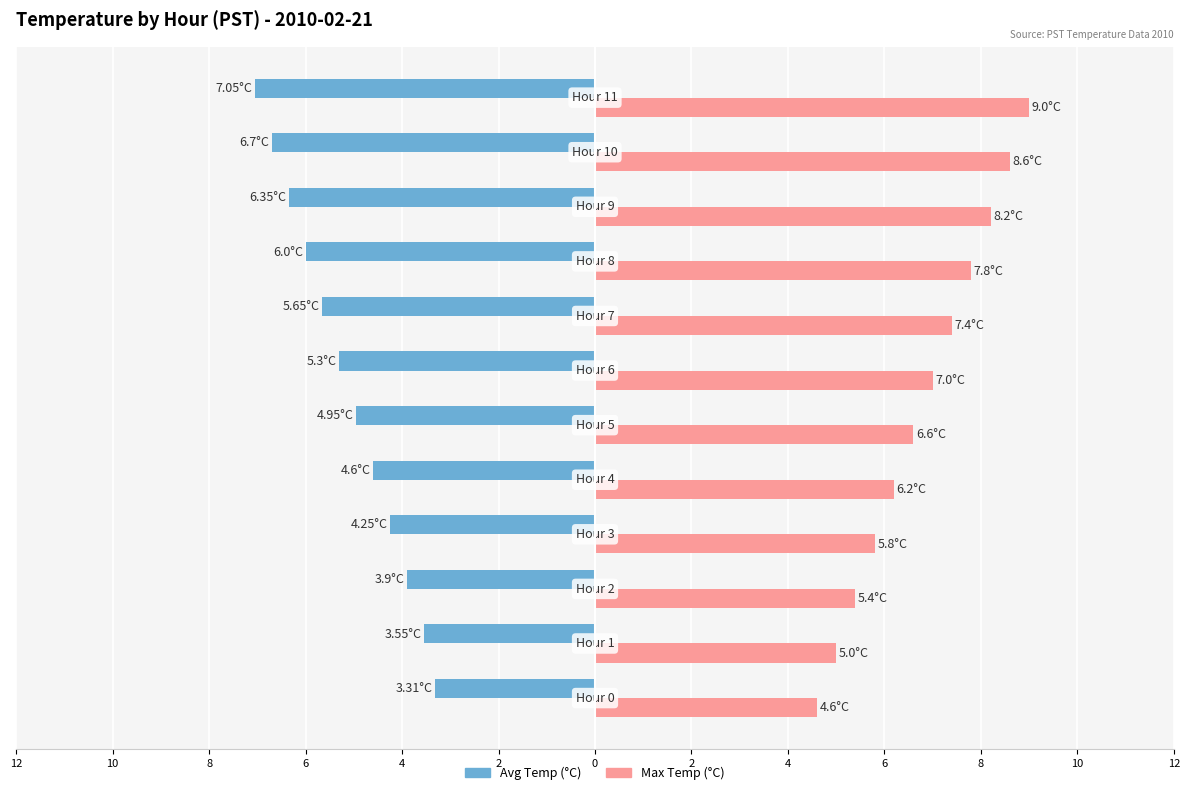

Which series has the widest spread of values?

Max Temp (°C)